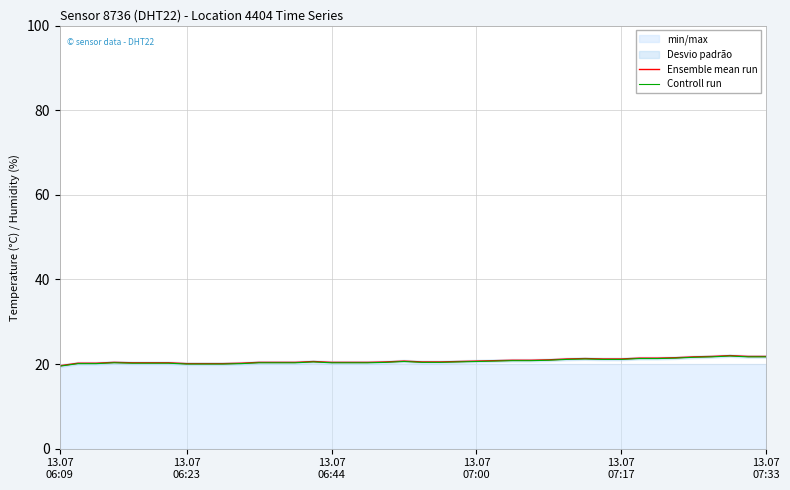

What is the highest value of the Ensemble mean run series?

22.0